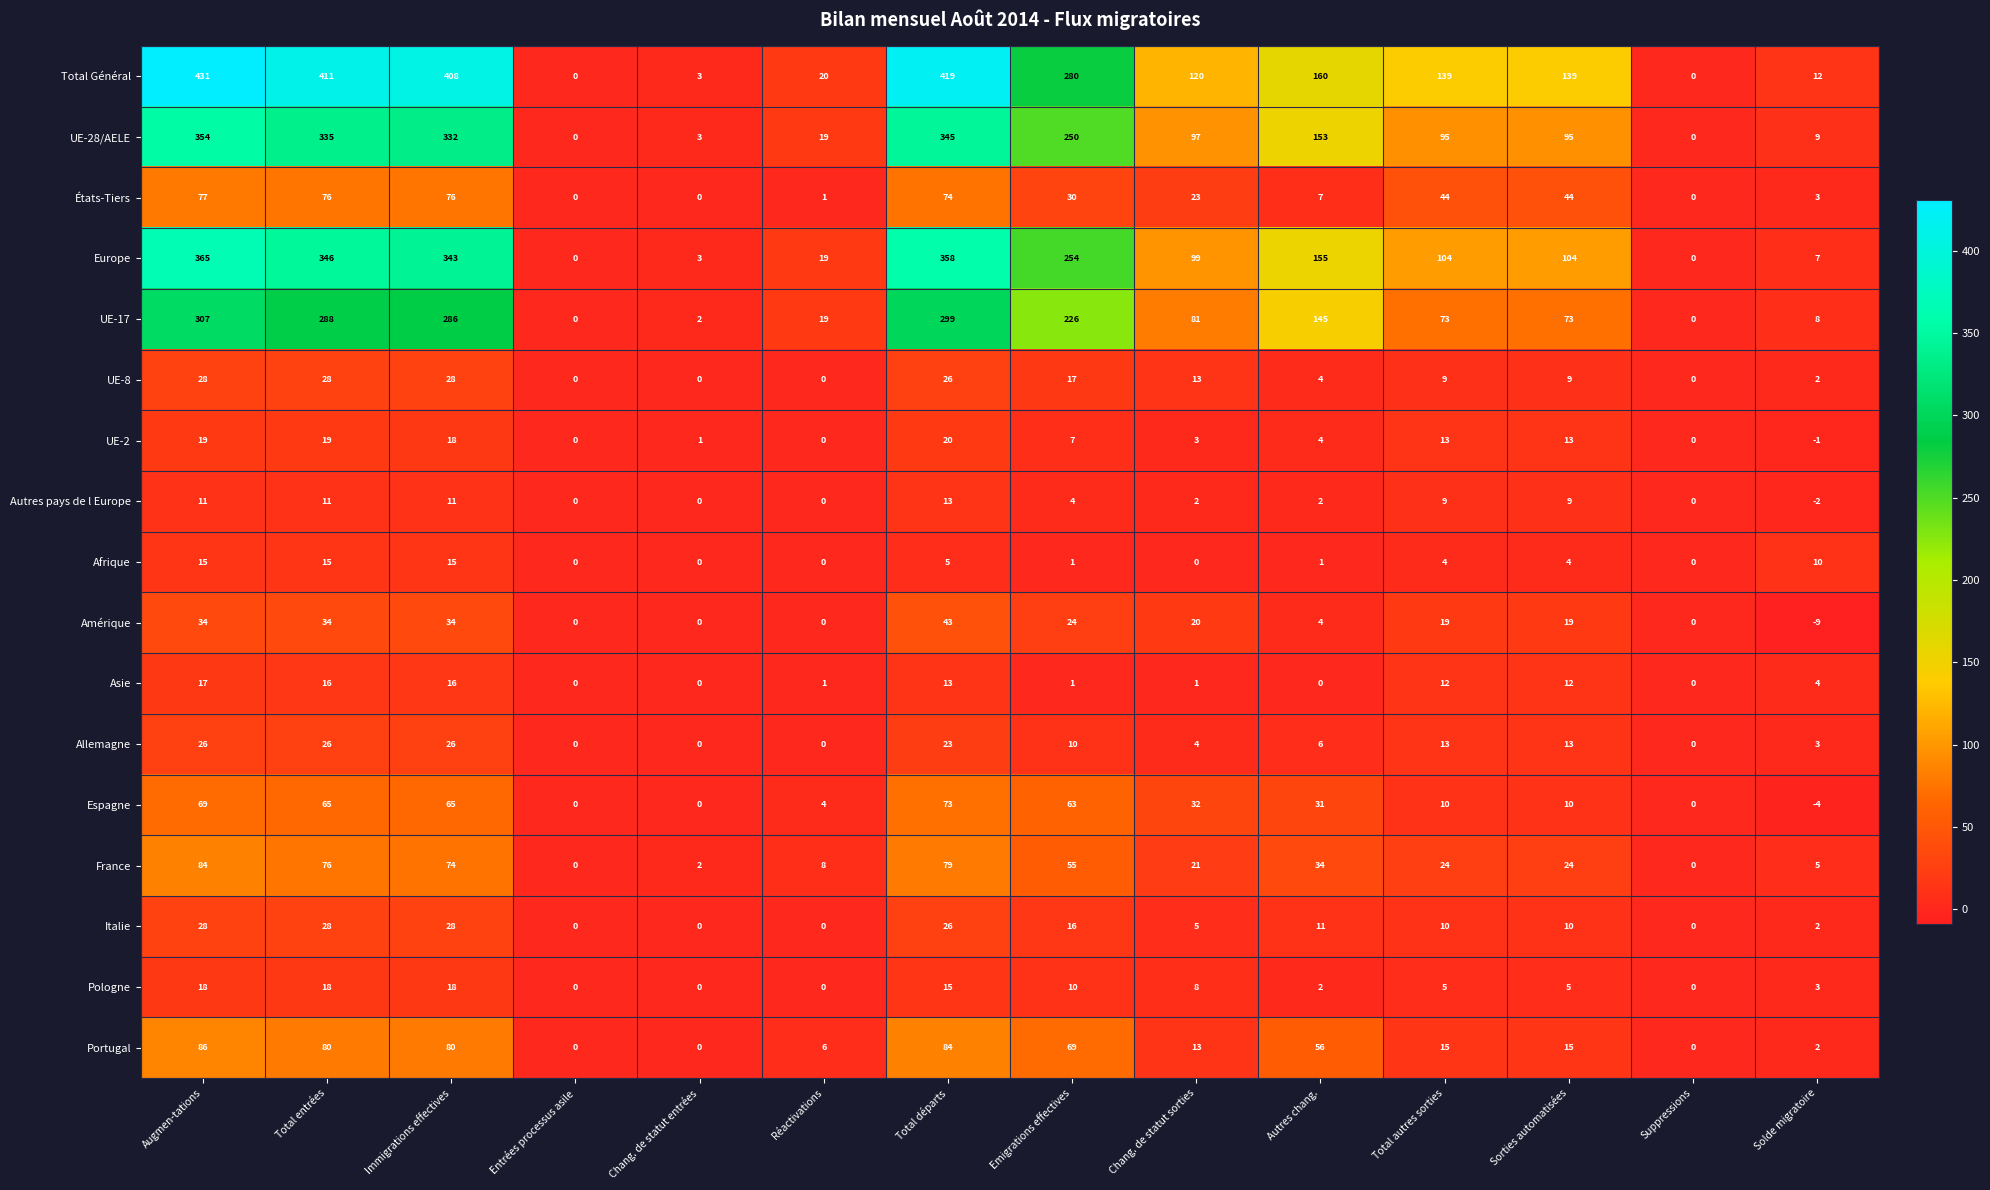

At which category does the chart reach its minimum across all series?

Solde migratoire